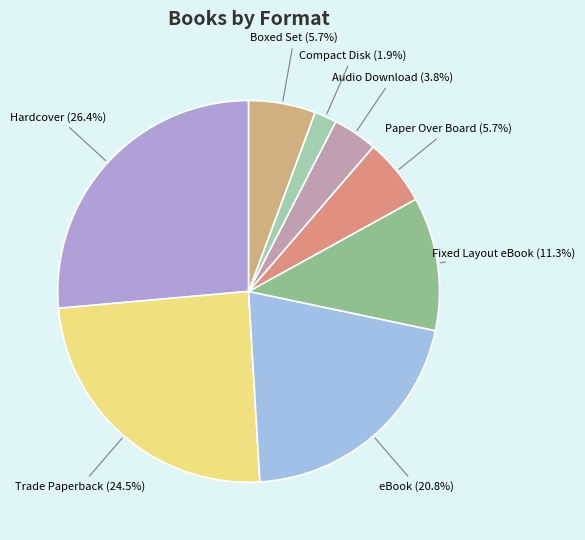

Does any single category account for the majority?

No